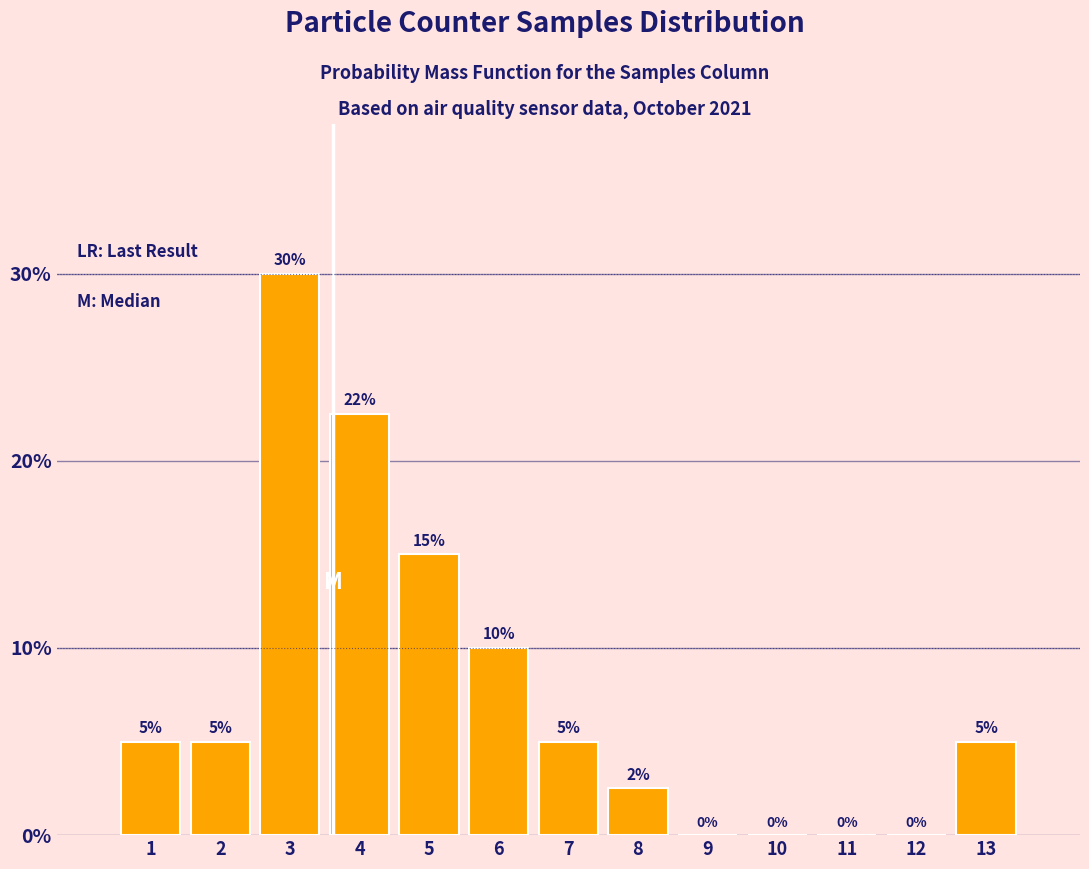

What is the ratio of the value at 13 to the value at 7?

1.0